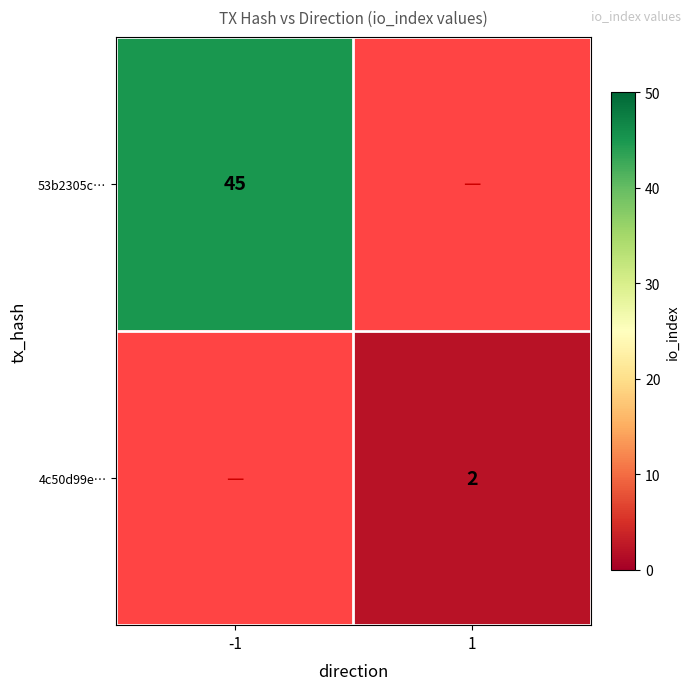

Is it true that 53b2305c… equals 22.7 at -1?

False